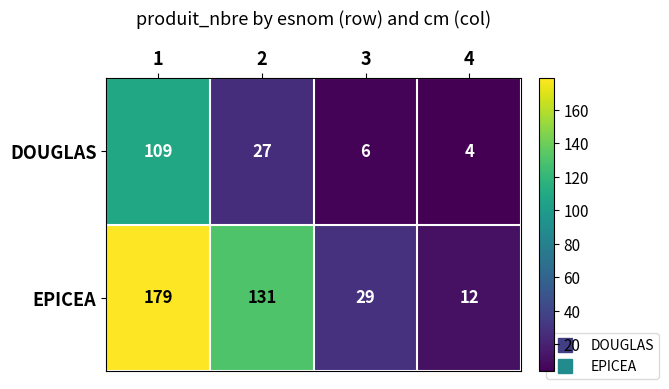

List the series in order of their peak value, highest first.

EPICEA, DOUGLAS